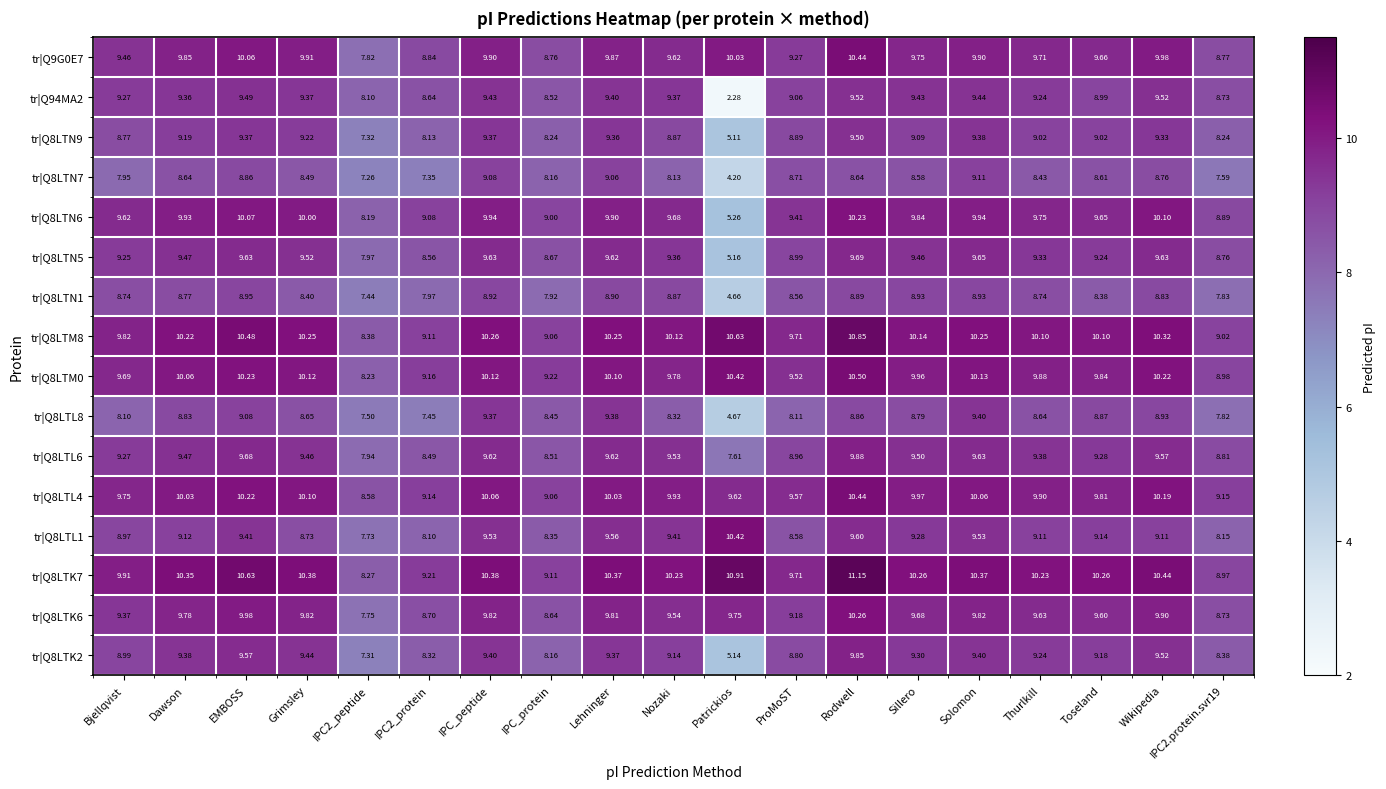

Is the value of tr|Q8LTK2 at Solomon greater than the value of tr|Q8LTN7 at Nozaki?

Yes